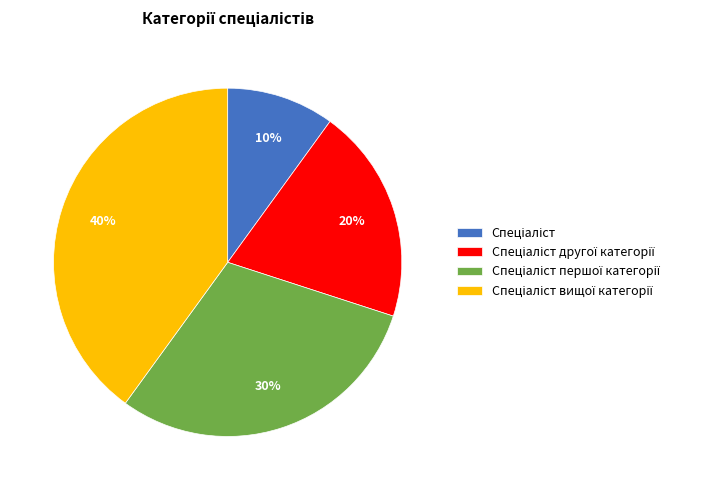

To the nearest percent, what is the average slice percentage?

25%